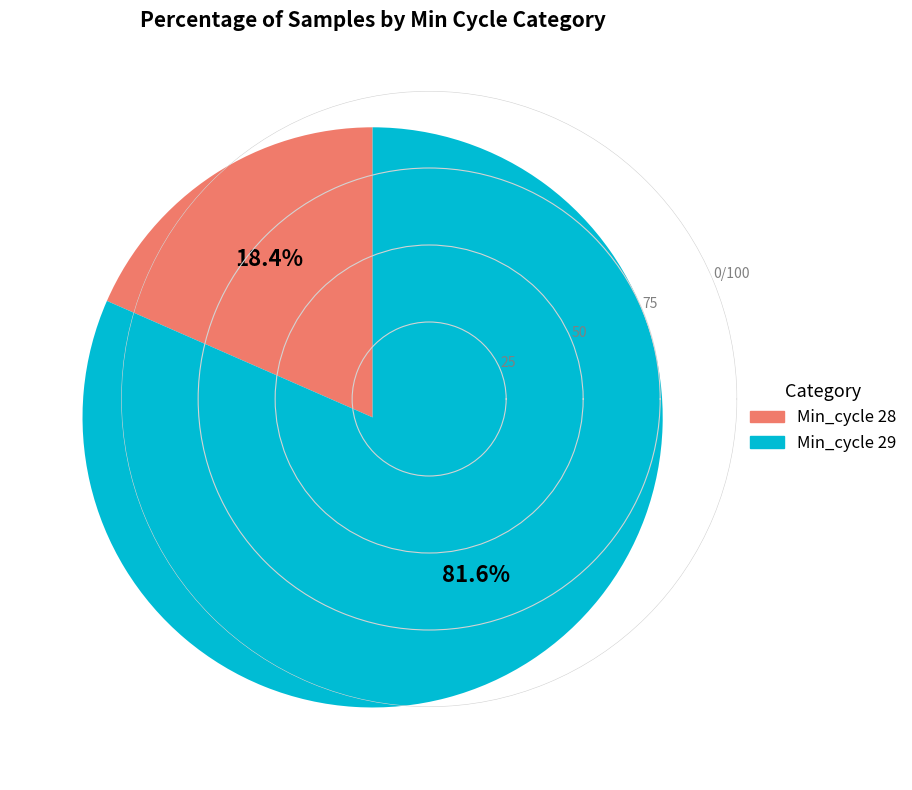

Is there a majority slice in this chart?

Yes